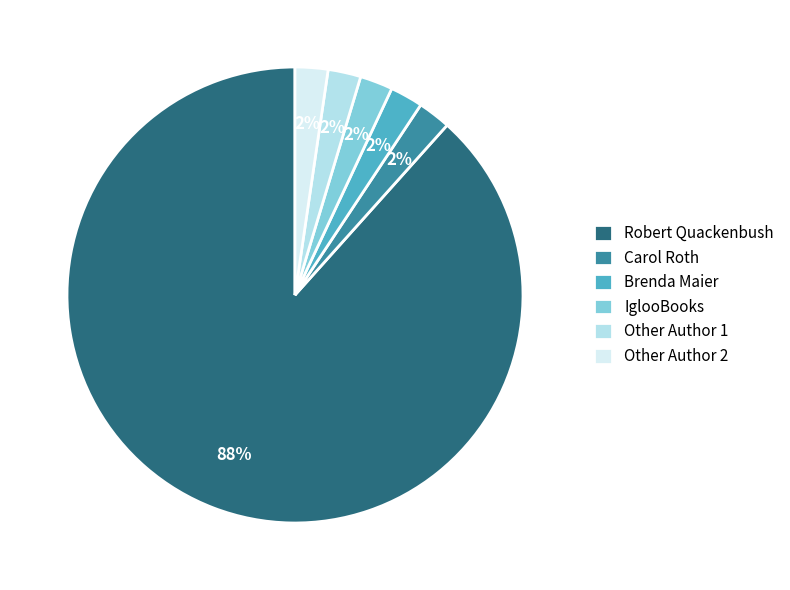

True or false: Robert Quackenbush accounts for 99% of the total.

False